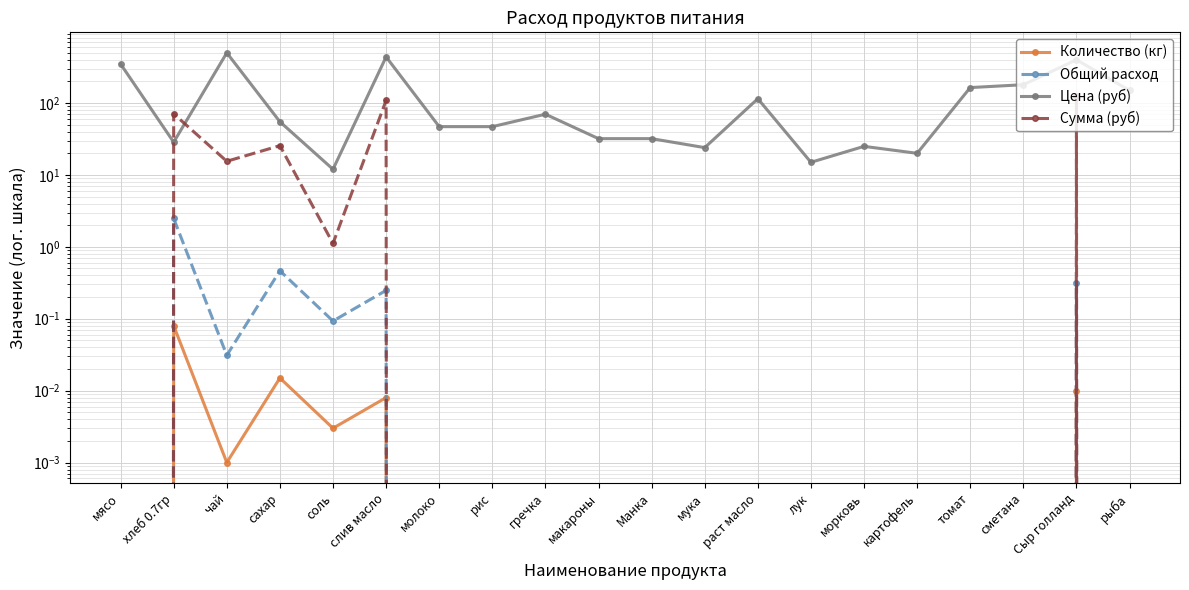

What is the difference between the second highest and minimum values in the Общий расход series?

0.5